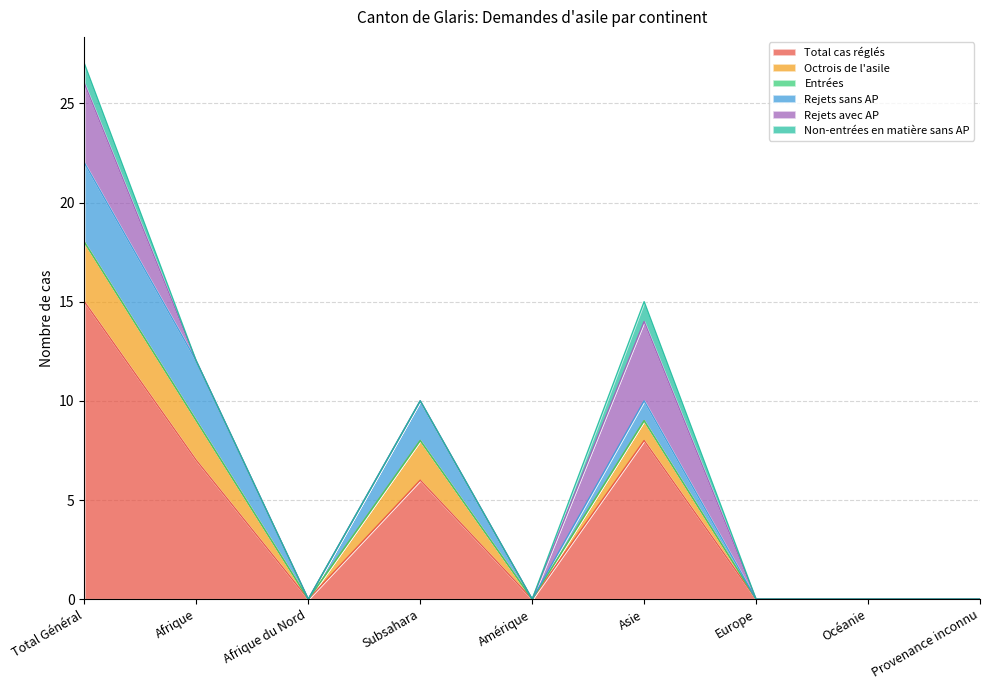

Reading left to right, transcribe all the data shown in this chart.

Total cas réglés: 15	7	0	6	0	8	0	0	0
Octrois de l'asile: 3	2	0	2	0	1	0	0	0
Entrées: 0	0	0	0	0	0	0	0	0
Rejets sans AP: 4	3	0	2	0	1	0	0	0
Rejets avec AP: 4	0	0	0	0	4	0	0	0
Non-entrées en matière sans AP: 1	0	0	0	0	1	0	0	0